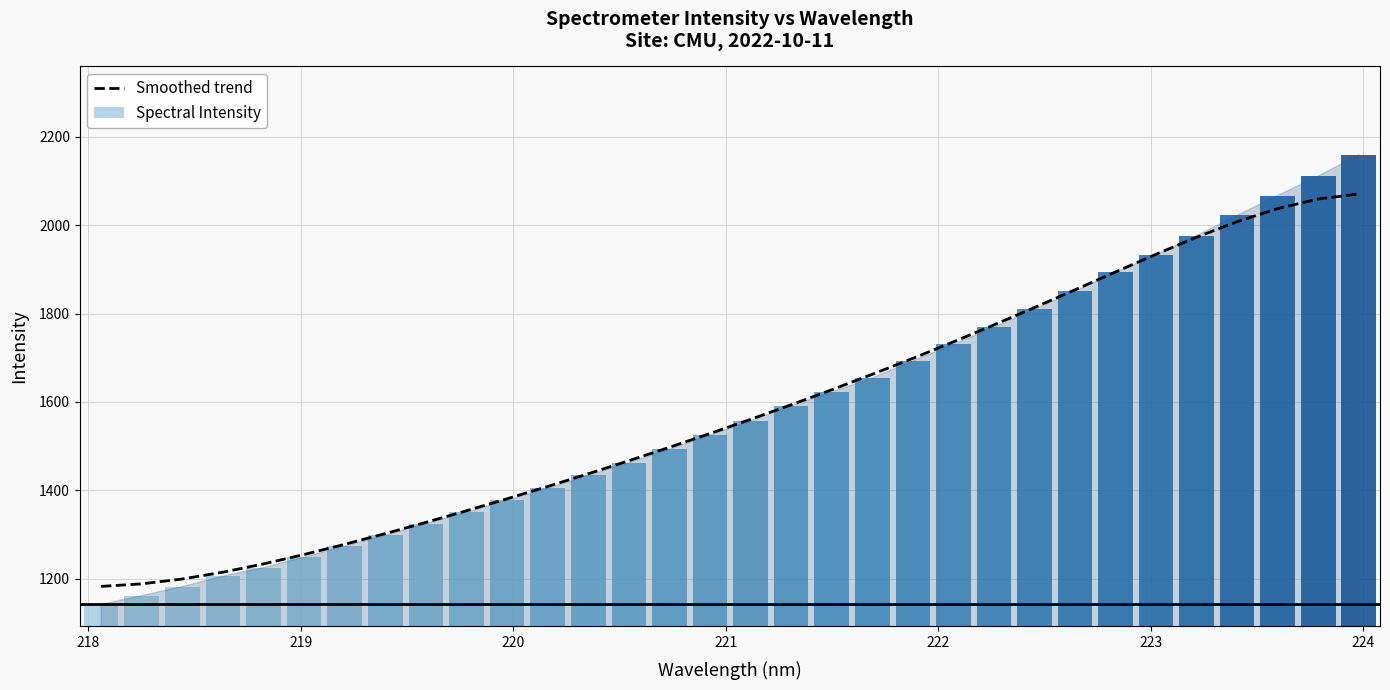

What is the highest value of the Smoothed trend series?

2070.7